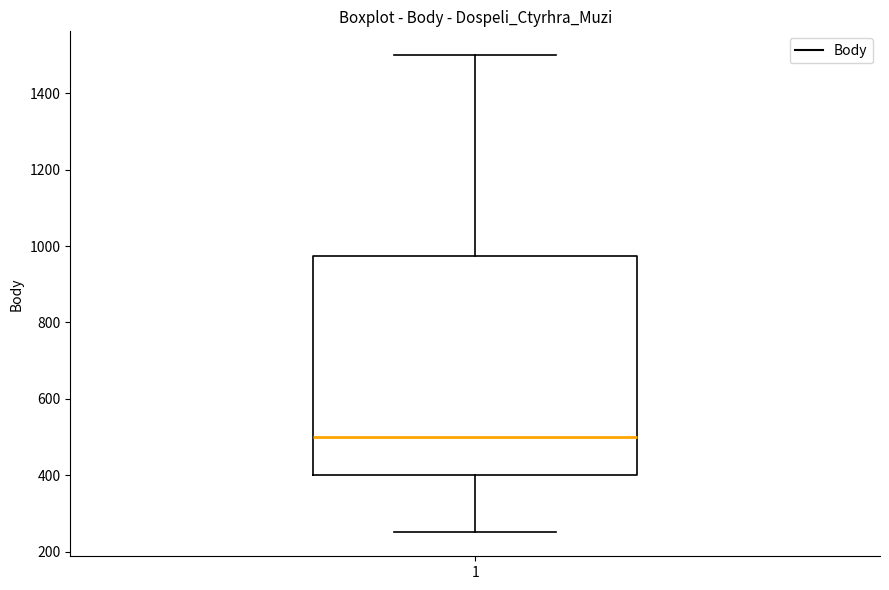

Where is the upper edge of the box at x = 1 on the y-axis? The values are not printed on the chart, so give them approximately, as read against the axis.

980